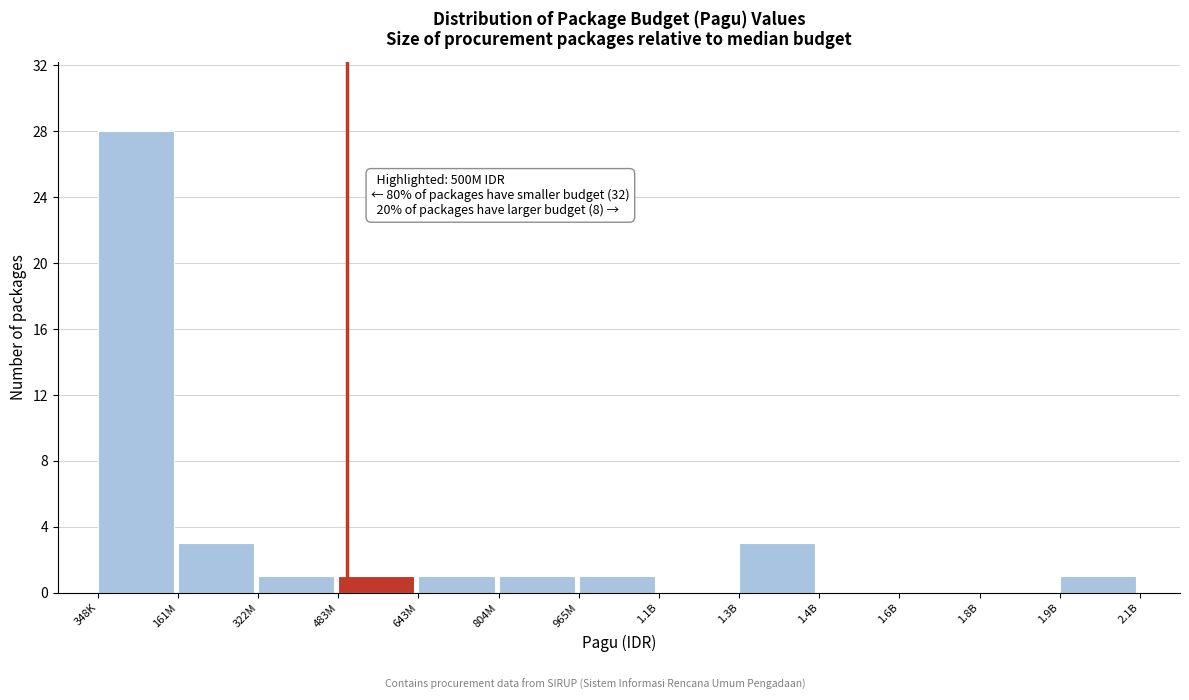

Reading right to left, list all the values displayed in this chart.

1.9B=1	1.8B=0	1.6B=0	1.4B=0	1.3B=3	1.1B=0	965M=1	804M=1	643M=1	483M=1	322M=1	161M=3	348K=28